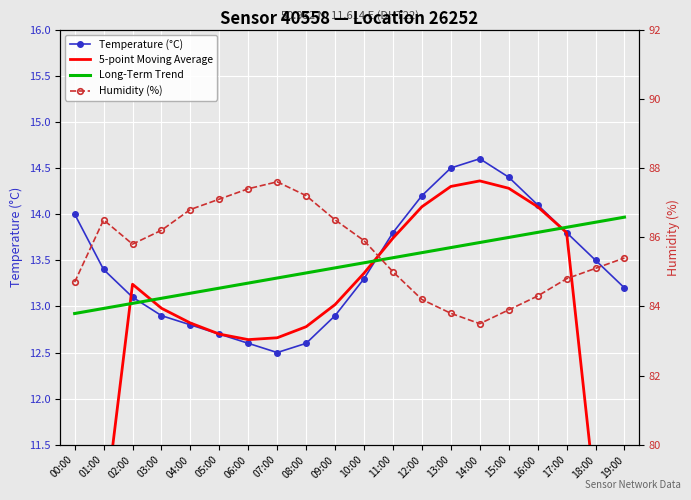

What is the value of the Temperature (°C) point at the 16th from the left?

14.4